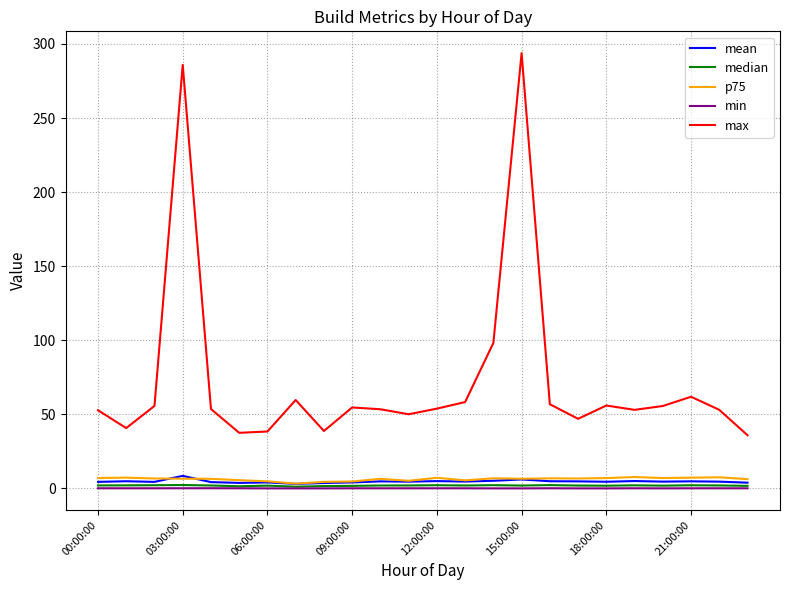

True or false: max and min intersect in this chart.

False